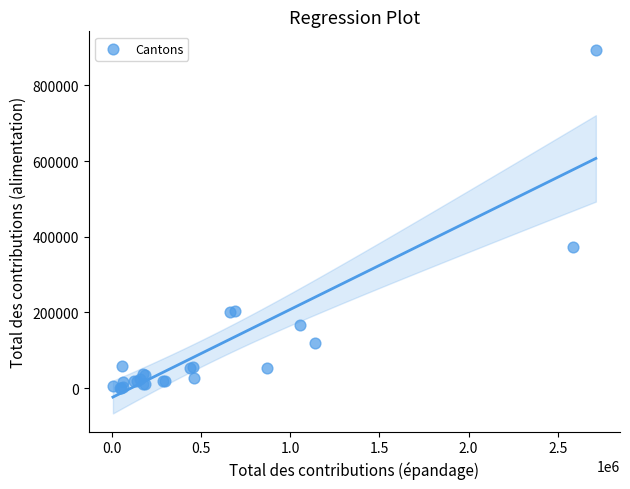

What Y value in the scatter plot is closest to 447381?

373373